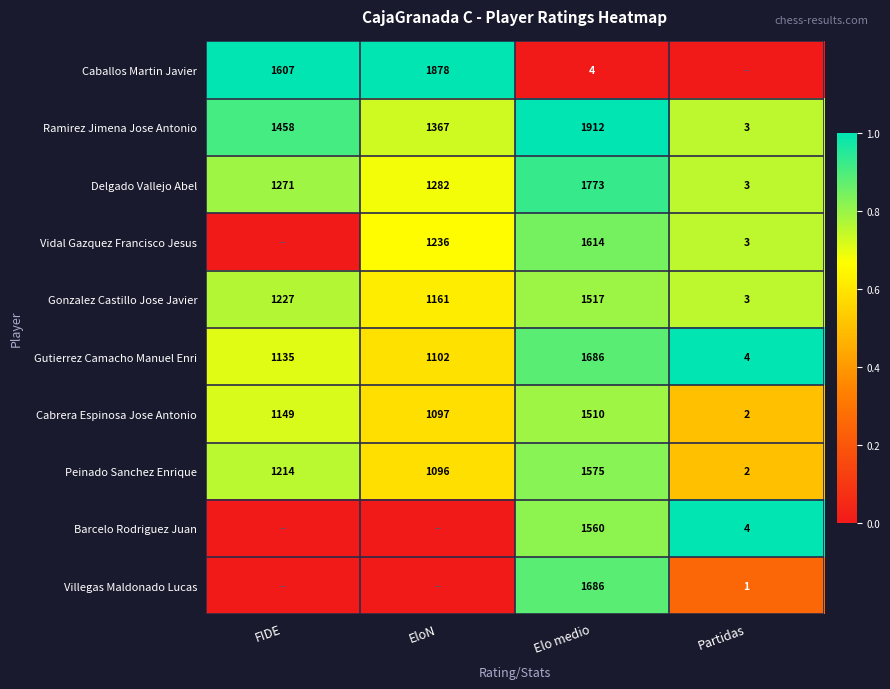

True or false: Ramirez Jimena Jose Antonio has a value of 3 at Partidas.

True